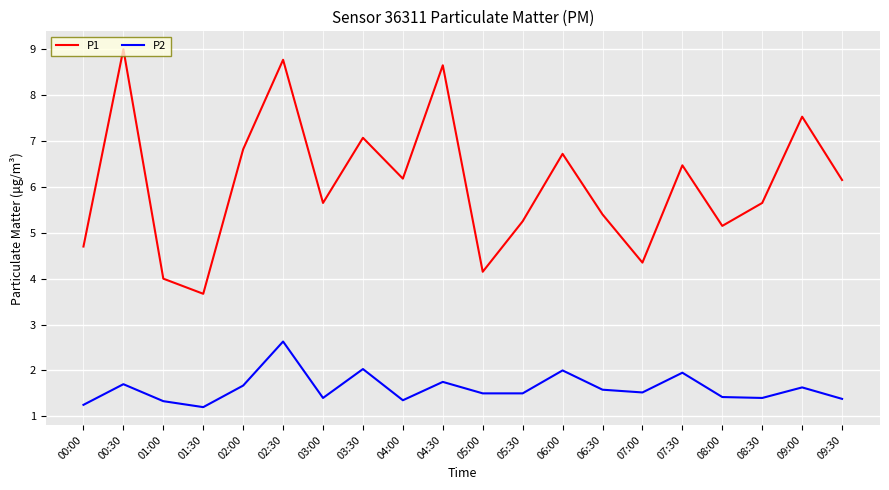

How many interior local valleys does the P1 series have?

6